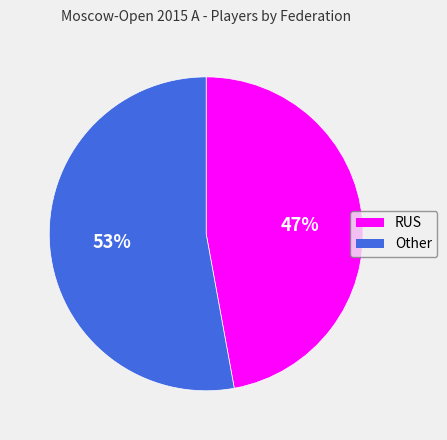

To the nearest percent, what is the combined percentage of Other and RUS?

100%